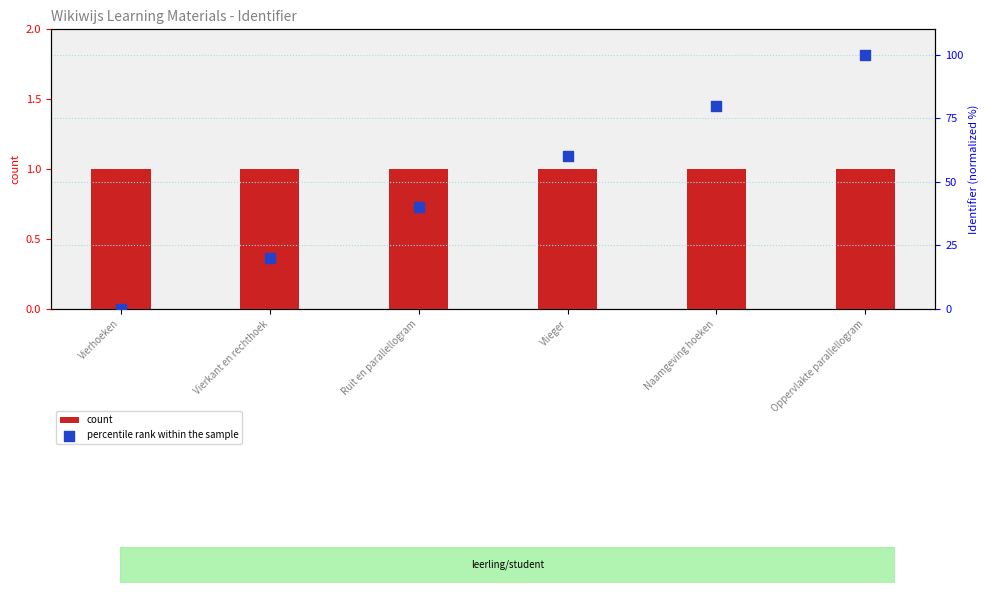

Is the value of count at Vierhoeken greater than the value of percentile rank within the sample at Naamgeving hoeken?

No